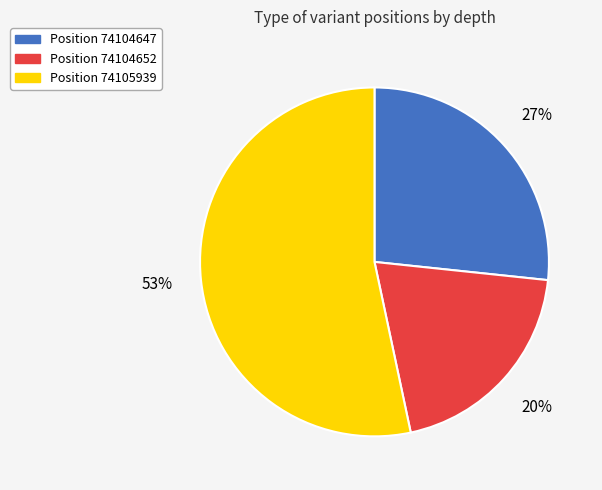

Does any single category account for the majority?

Yes